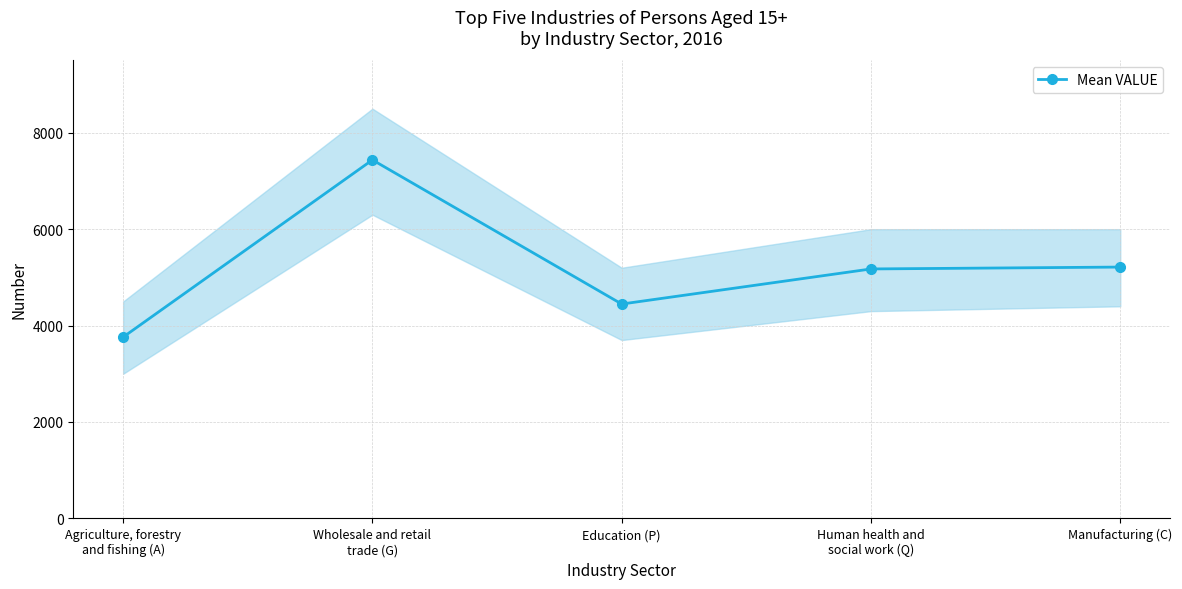

Approximately how many times larger is the value at Agriculture, forestry
and fishing (A) compared to Education (P)?

0.8